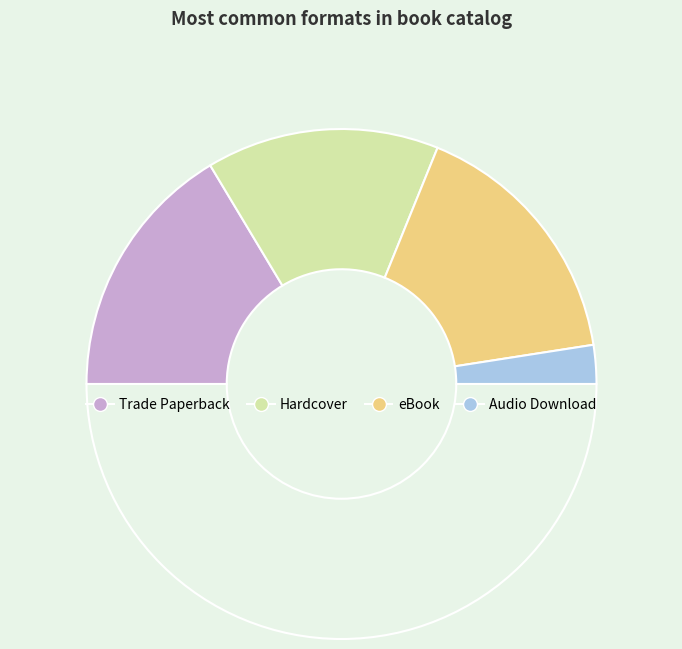

What is the largest slice in the pie chart?

Trade Paperback